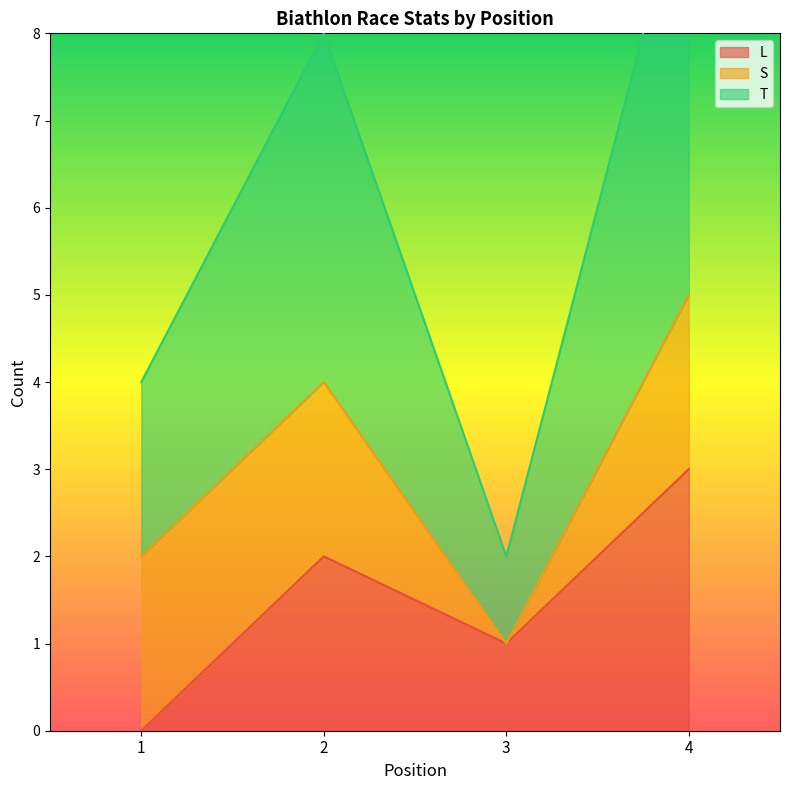

What is the difference between the second highest and minimum values in the L series?

2